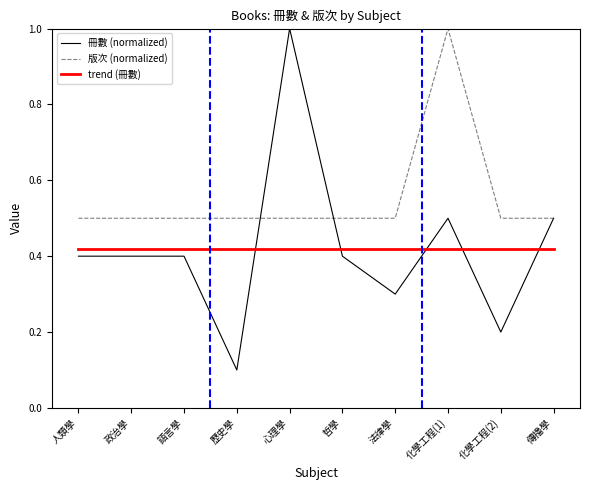

What are all the series names shown in the legend?

冊數 (normalized), 版次 (normalized), trend (冊數)